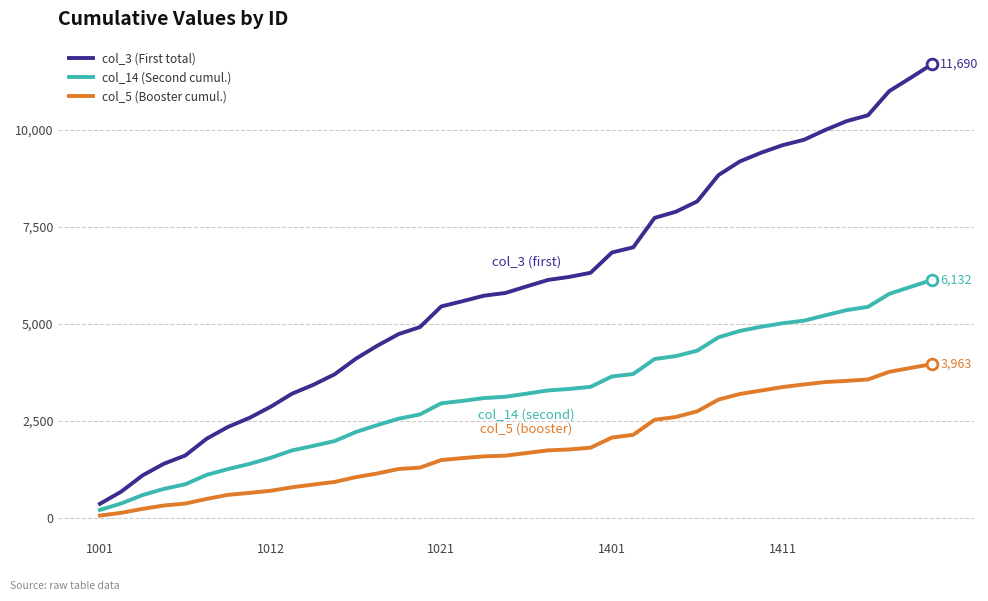

At how many categories does at least one series exceed 7210?

14